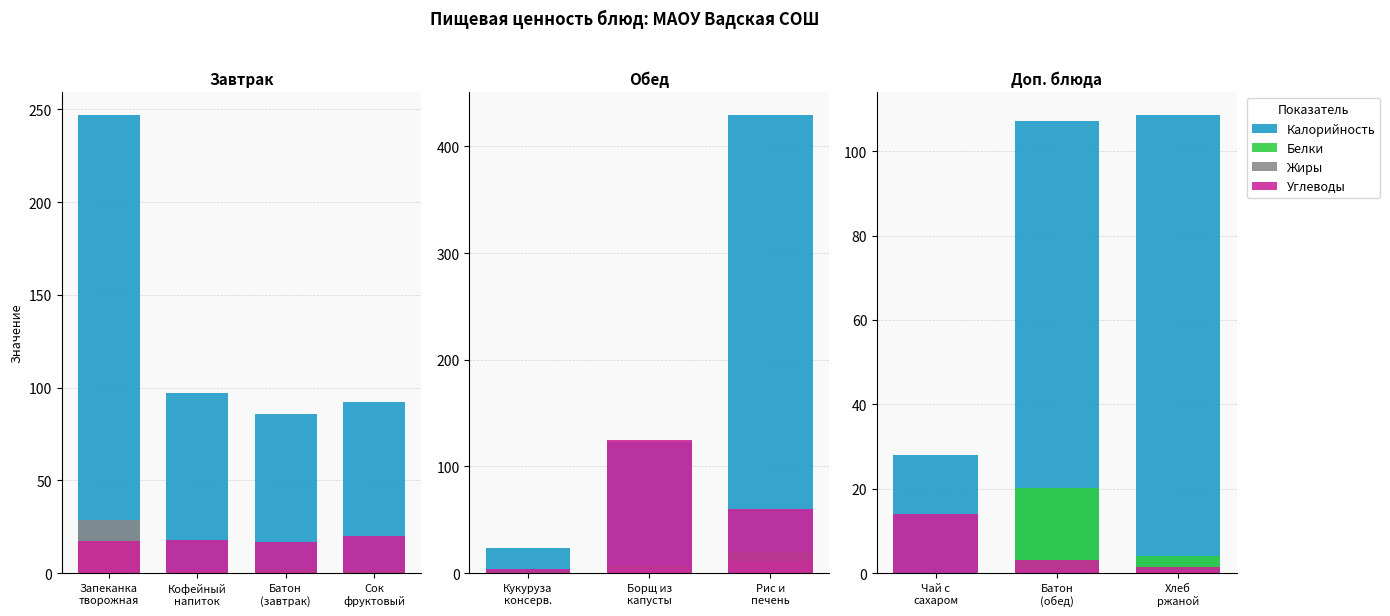

What is the difference between the Углеводы values at Батон (обед) and Хлеб ржаной?

1.7